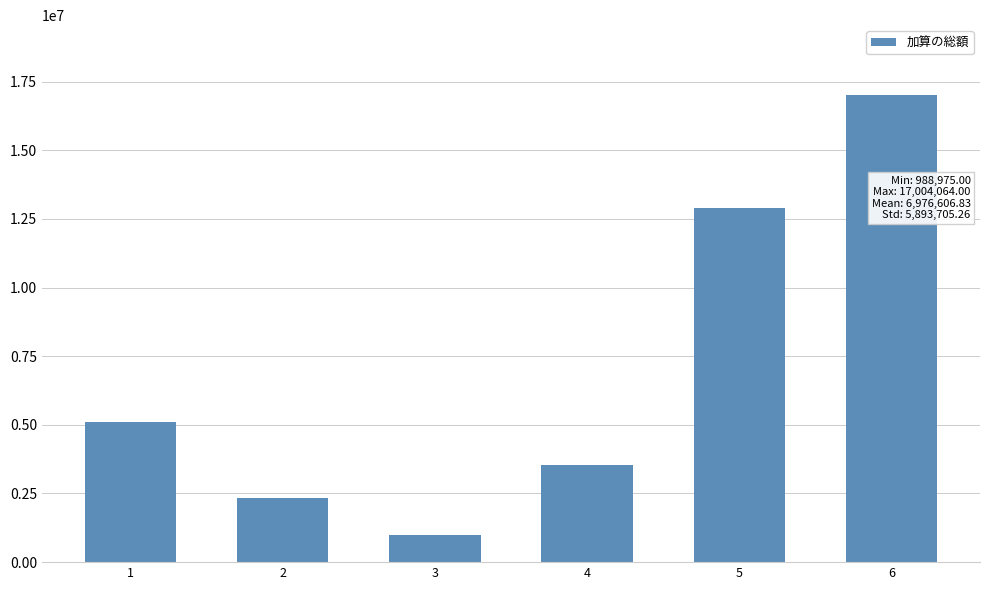

Reading left to right, transcribe all the data shown in this chart.

5100879	2321345	988975	3546712	12897666	17004064